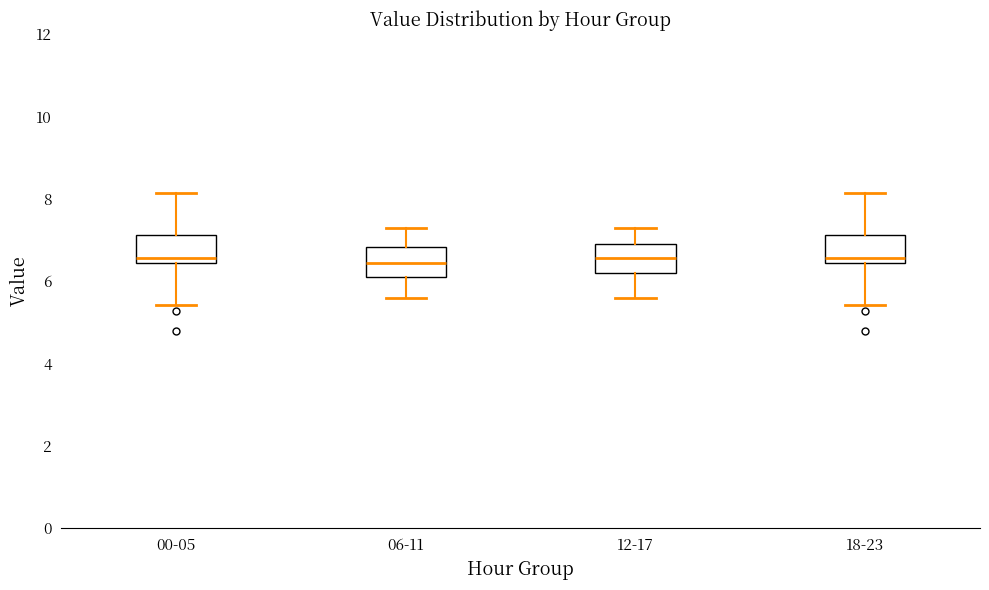

Where does the lower whisker of the box for 00-05 end on the y-axis? The values are not printed on the chart, so give them approximately, as read against the axis.

5.4